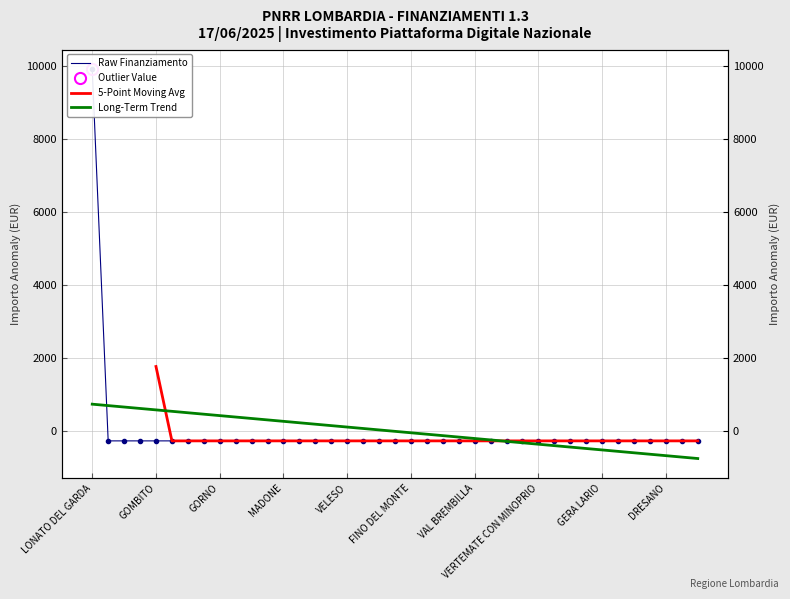

What is the label of the 7th point from the right?

GERA LARIO